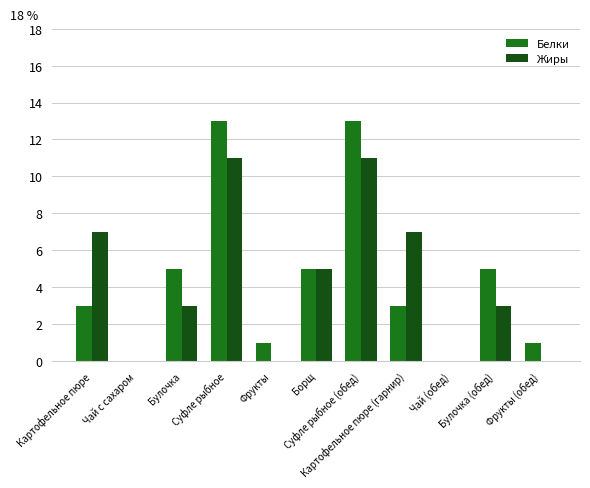

What are all the series names shown in the legend?

Белки, Жиры